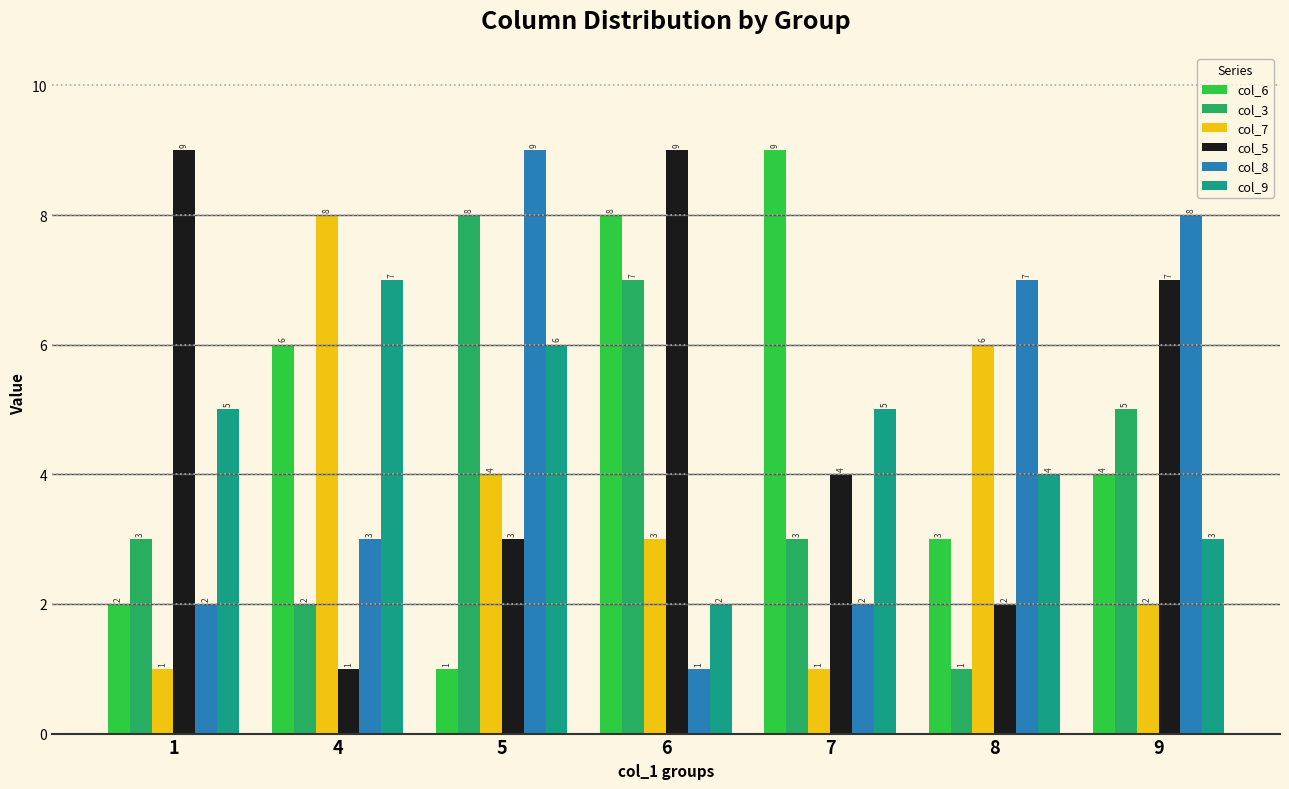

What is the spread (max minus min) of values at 1?

8